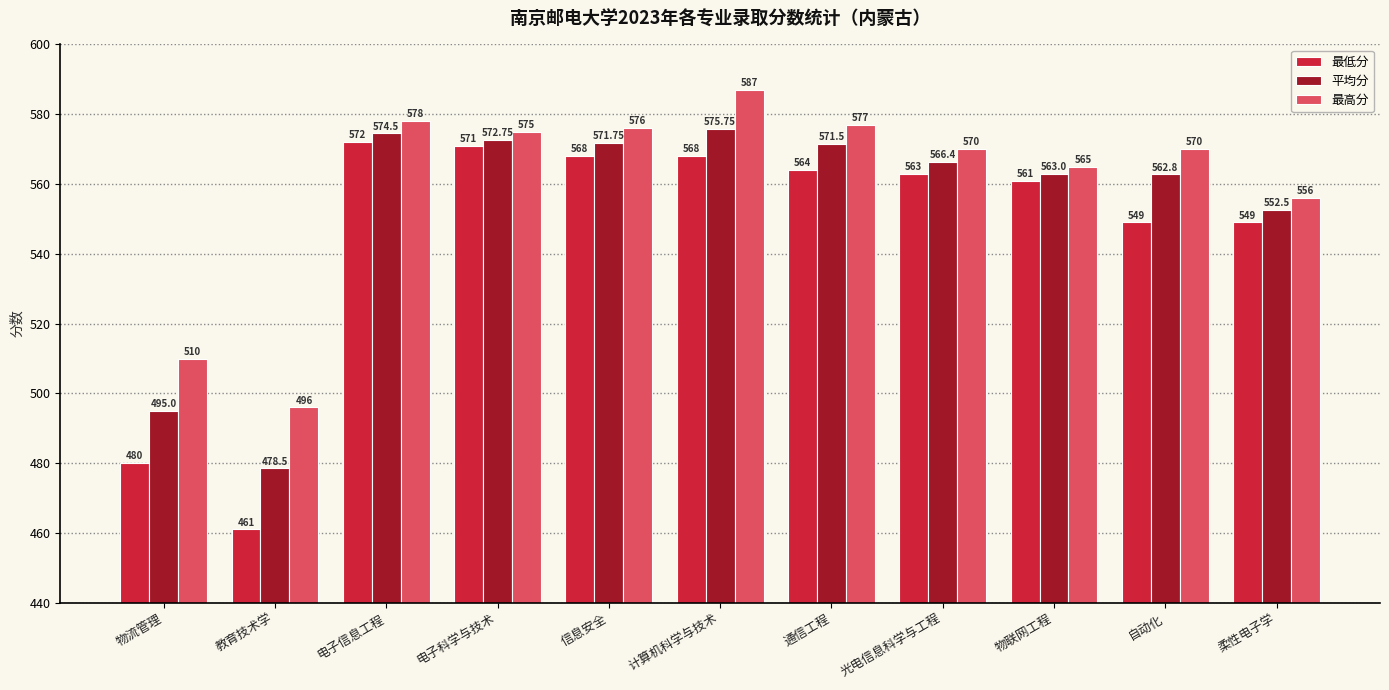

What is the approximate value of 最低分 at 物流管理?

480.0